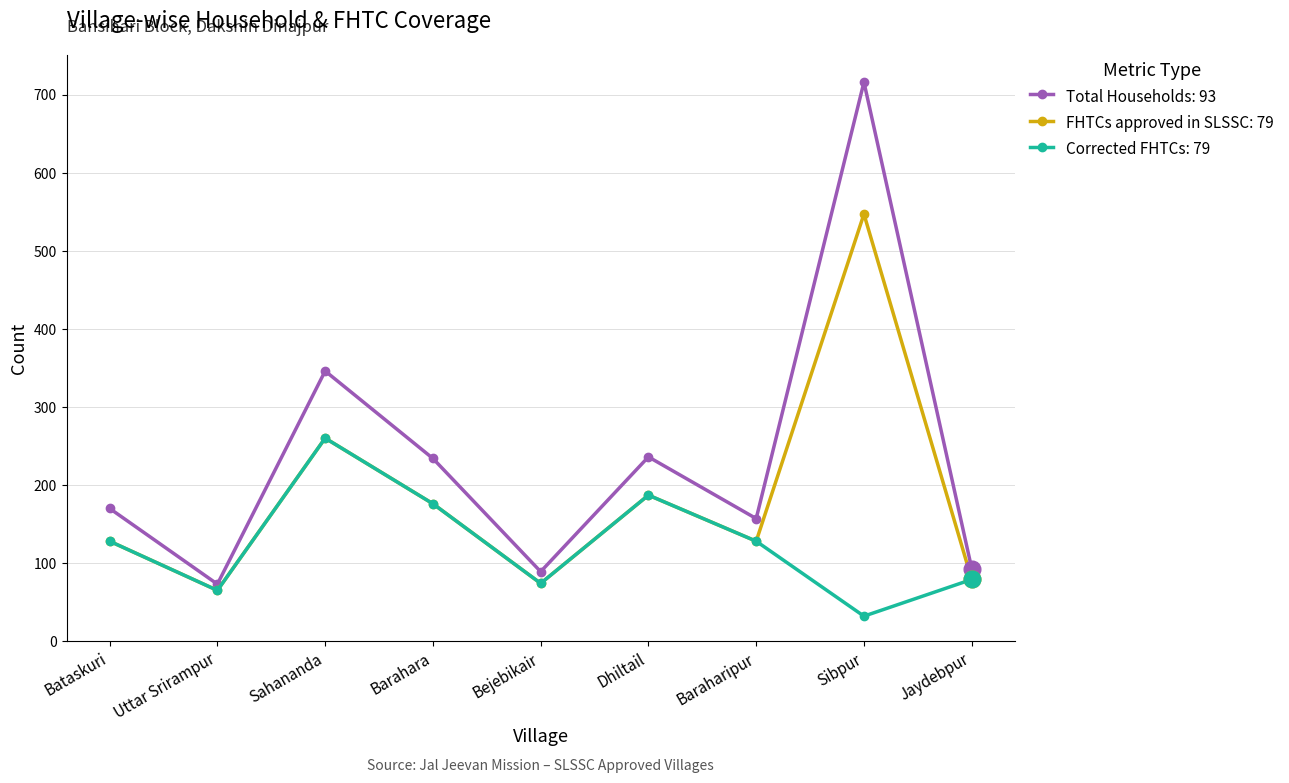

Rank the series at Sibpur from lowest to highest value.

Corrected FHTCs: 79, FHTCs approved in SLSSC: 79, Total Households: 93